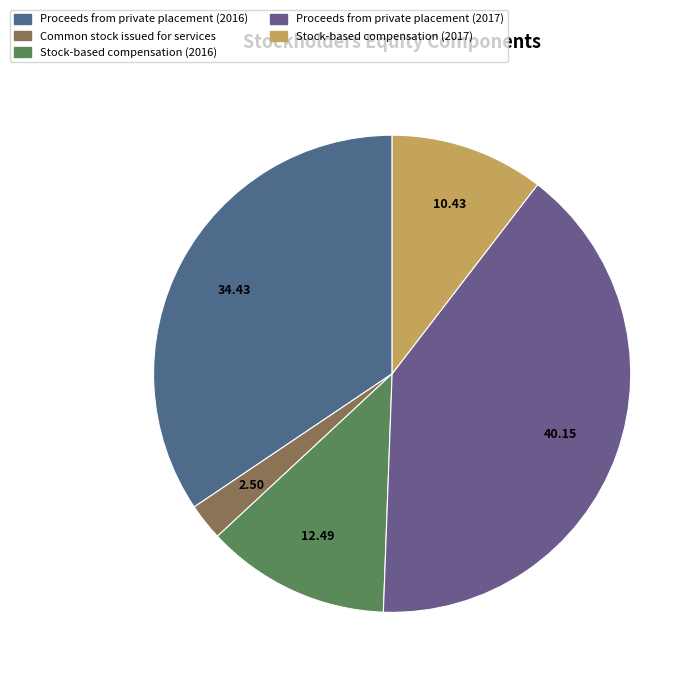

Is there any slice that represents more than half of the pie?

No